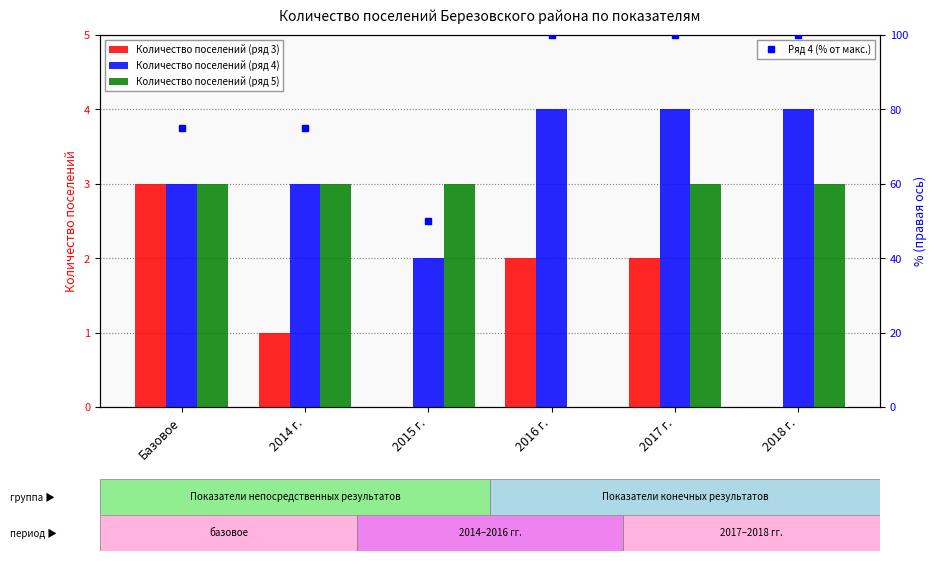

What is the label of the 5th bar from the right?

2014 г.